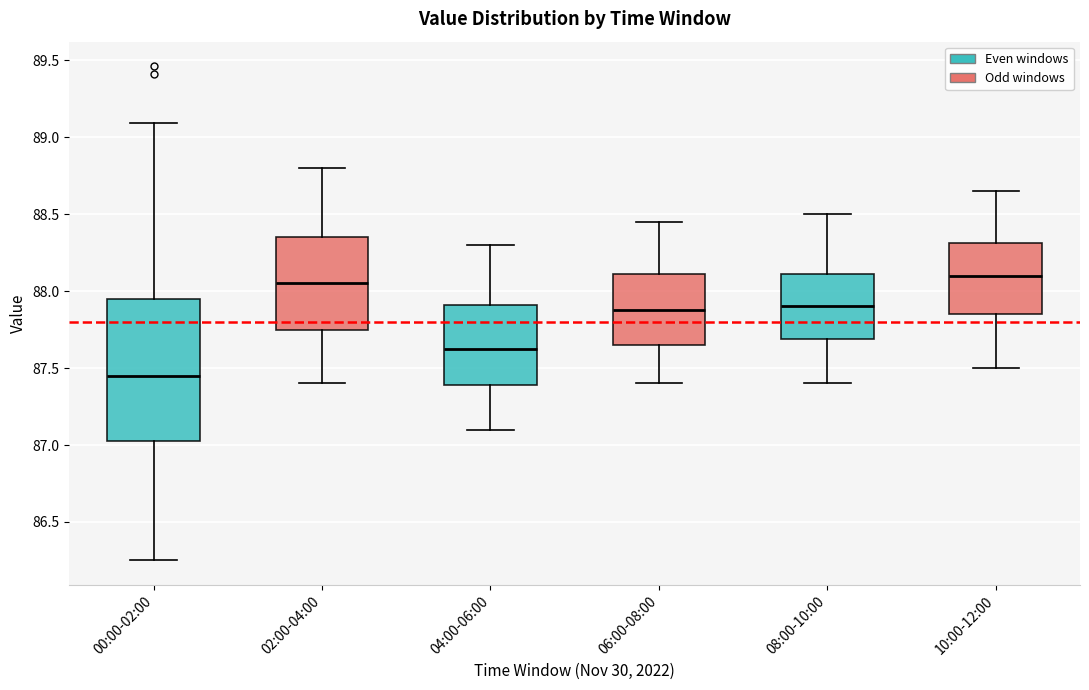

Reading left to right, read every box against the y-axis: the position of its median line, the range the box covers, and the ends of its whiskers. The values are not printed on the chart, so give them approximately, as read against the axis.

00:00-02:00: median 87.45, box 87.05 to 87.95, whiskers 86.25 to 89.10
02:00-04:00: median 88.05, box 87.75 to 88.35, whiskers 87.40 to 88.80
04:00-06:00: median 87.65, box 87.40 to 87.90, whiskers 87.10 to 88.30
06:00-08:00: median 87.90, box 87.65 to 88.10, whiskers 87.40 to 88.45
08:00-10:00: median 87.90, box 87.70 to 88.10, whiskers 87.40 to 88.50
10:00-12:00: median 88.10, box 87.85 to 88.30, whiskers 87.50 to 88.65